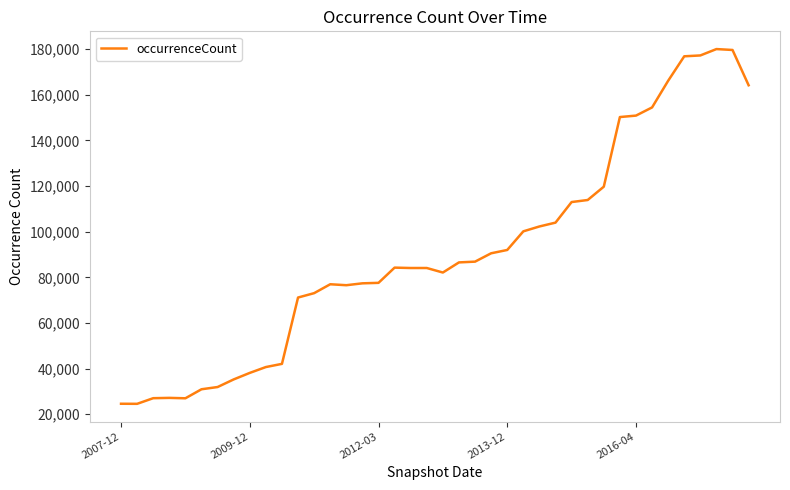

What is the minimum value shown in the chart?

24520